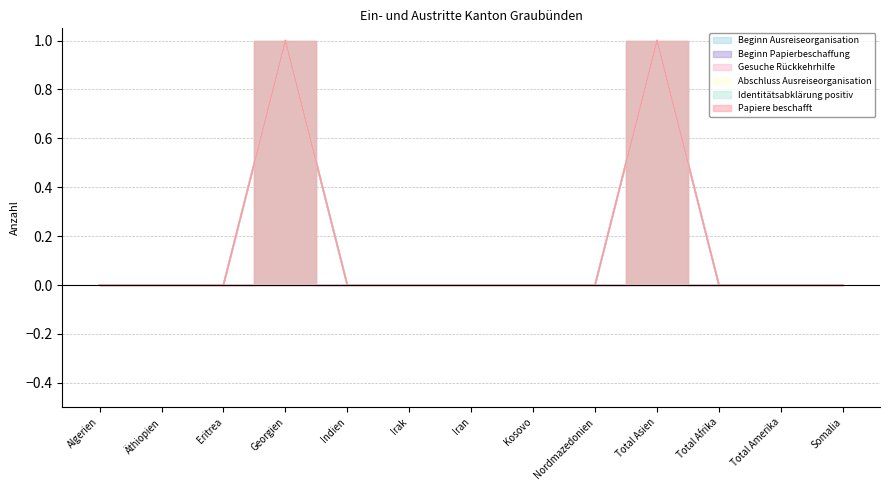

How many positive values does the Beginn Ausreiseorganisation series have?

2